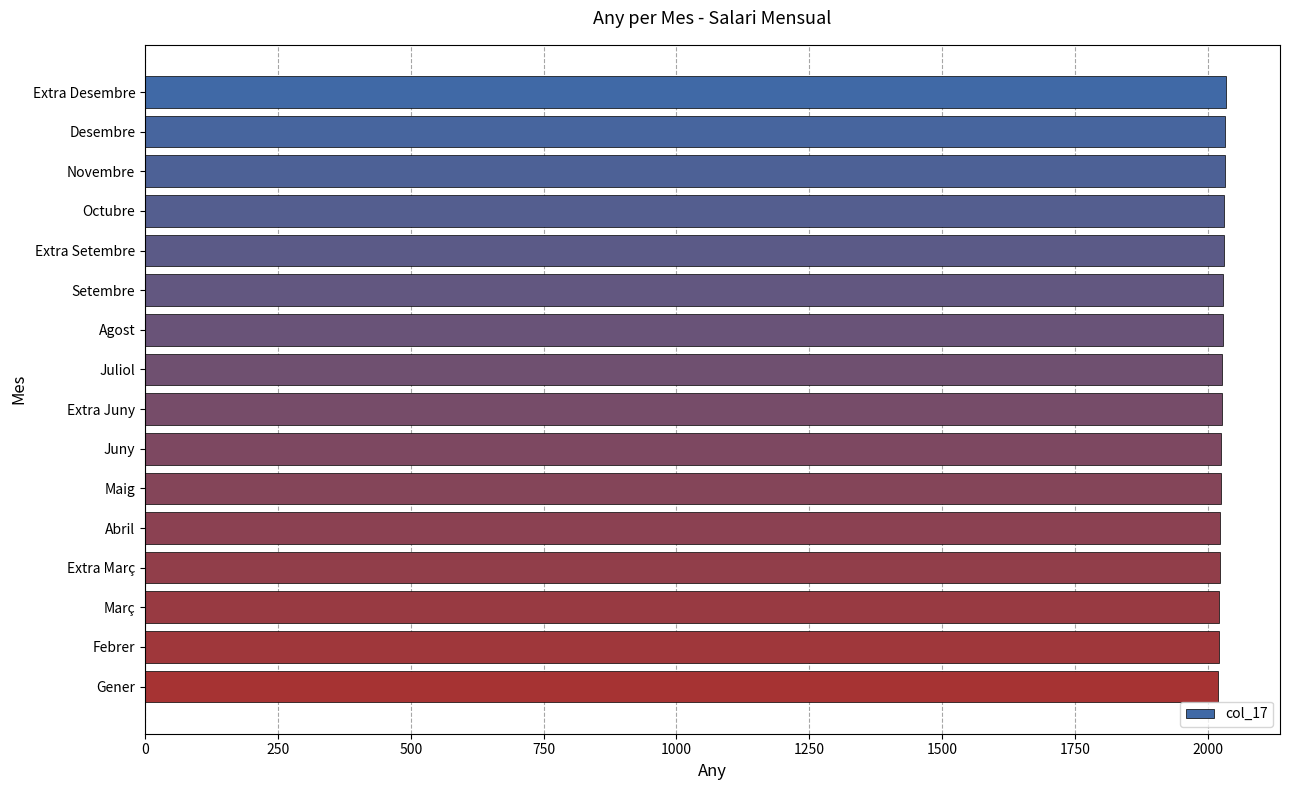

What is the maximum value shown in the chart?

2034